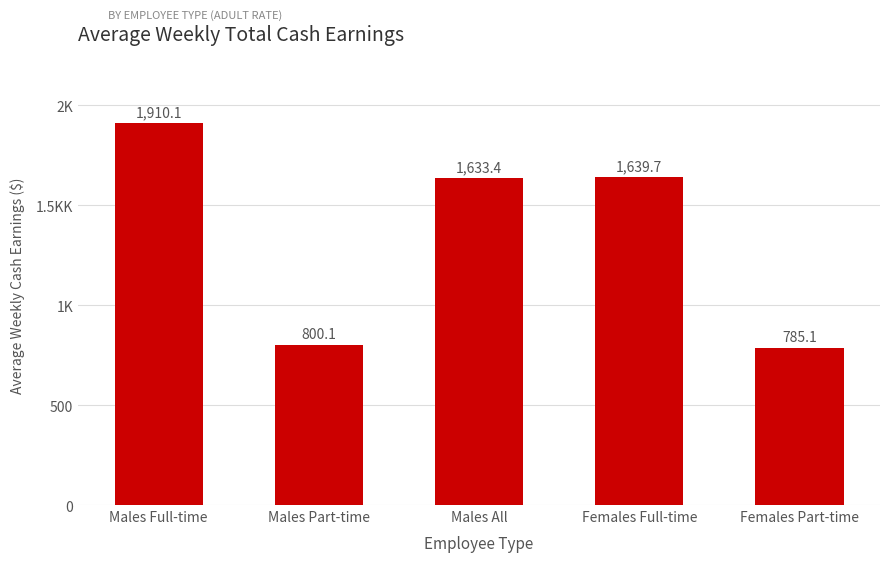

How many bars are there in total?

5